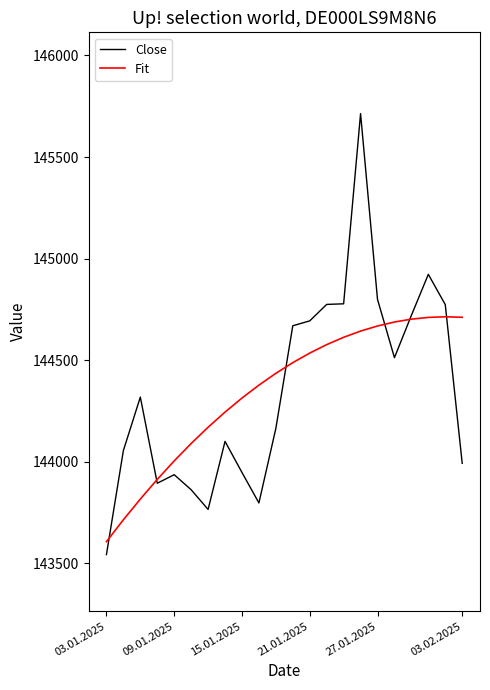

Rank the series by their maximum value, from highest to lowest.

Close, Fit